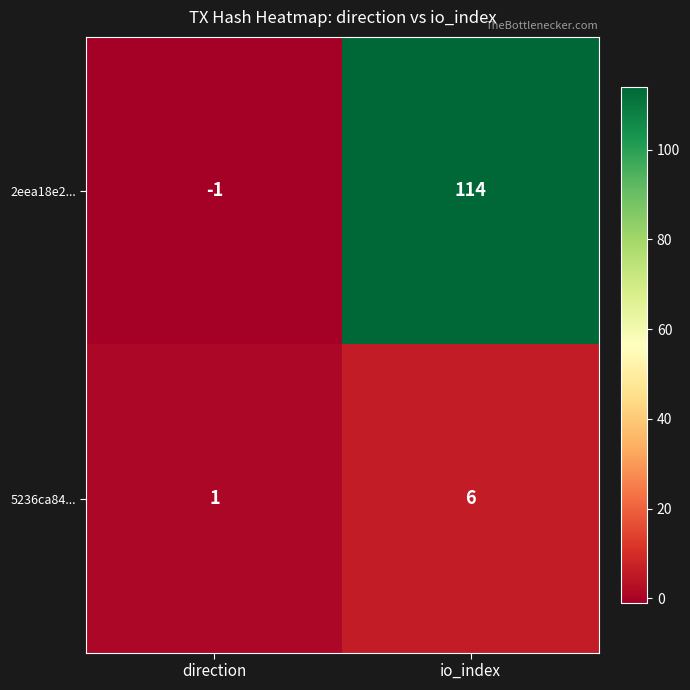

Reading left to right, extract all data points from this chart.

2eea18e2...: direction=-1	io_index=114
5236ca84...: direction=1	io_index=6